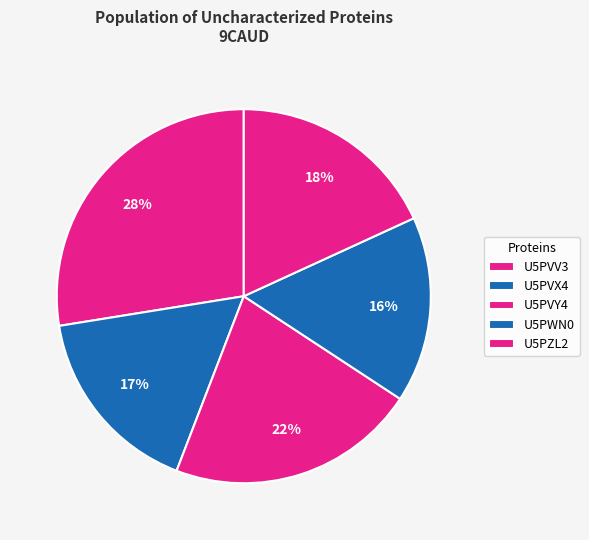

Is there a majority slice in this chart?

No